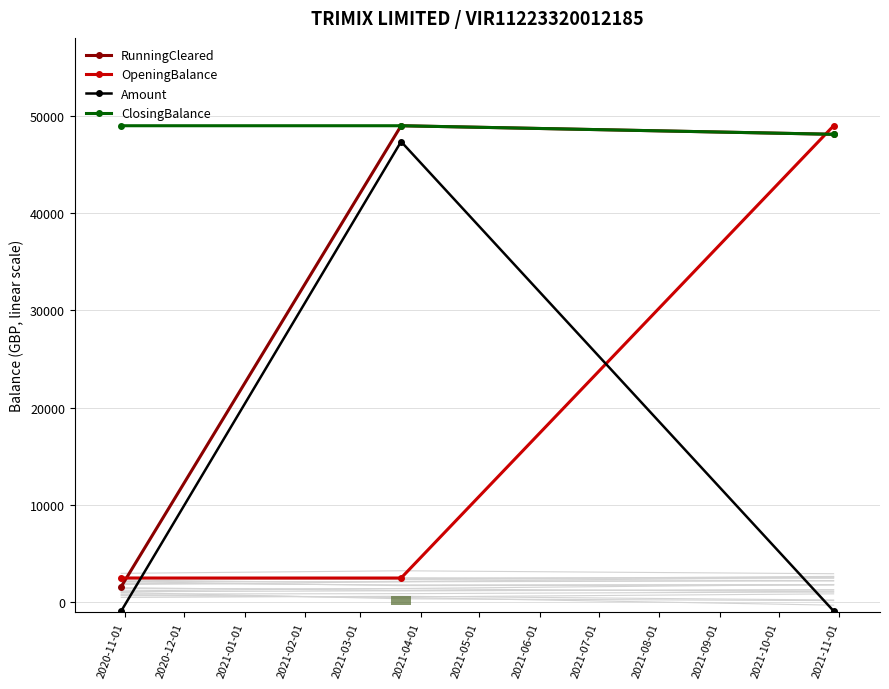

What is the value of the RunningCleared point at the 2nd from the left?

48975.1